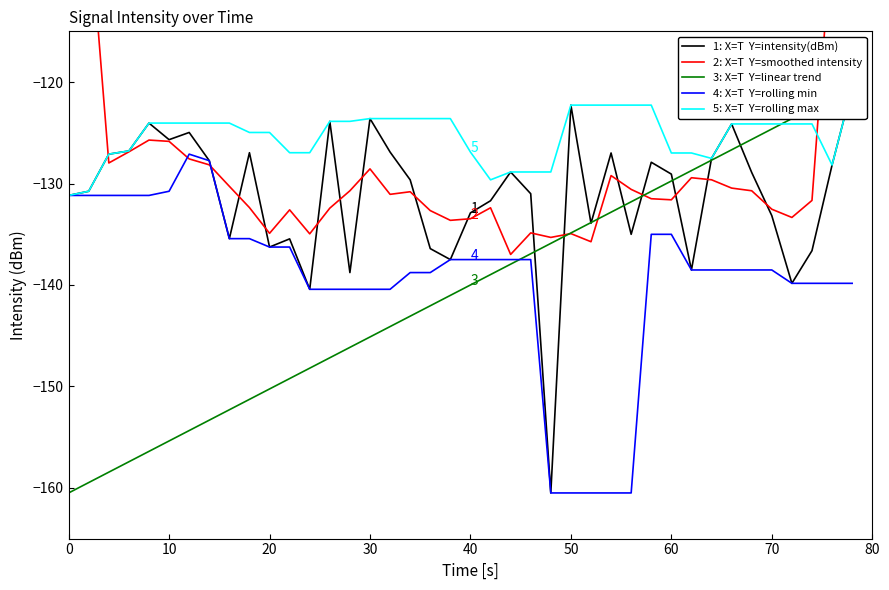

Reading left to right, what are all the values shown in this chart?

1: X=T  Y=intensity(dBm): -131.2	-130.8	-127.1	-126.8	-124.0	-125.7	-125.0	-127.7	-135.4	-127.0	-136.3	-135.5	-140.4	-123.9	-138.8	-123.6	-126.9	-129.6	-136.4	-137.5	-132.9	-131.7	-128.9	-131.0	-160.5	-122.3	-133.9	-127.0	-135.0	-127.9	-129.1	-138.5	-127.5	-124.1	-128.9	-133.2	-139.8	-136.6	-128.2	-120.5
2: X=T  Y=smoothed intensity: -77.8	-103.2	-128.0	-126.9	-125.7	-125.8	-127.6	-128.2	-130.3	-132.4	-134.9	-132.6	-135.0	-132.4	-130.7	-128.6	-131.1	-130.8	-132.7	-133.6	-133.5	-132.4	-137.0	-134.9	-135.3	-134.9	-135.7	-129.2	-130.6	-131.5	-131.6	-129.4	-129.6	-130.5	-130.7	-132.5	-133.3	-131.7	-105.0	-77.1
3: X=T  Y=linear trend: -160.5	-159.5	-158.5	-157.4	-156.4	-155.4	-154.4	-153.3	-152.3	-151.3	-150.3	-149.2	-148.2	-147.2	-146.2	-145.1	-144.1	-143.1	-142.1	-141.0	-140.0	-139.0	-138.0	-136.9	-135.9	-134.9	-133.9	-132.8	-131.8	-130.8	-129.8	-128.7	-127.7	-126.7	-125.7	-124.6	-123.6	-122.6	-121.6	-120.5
4: X=T  Y=rolling min: -131.2	-131.2	-131.2	-131.2	-131.2	-130.8	-127.1	-127.7	-135.4	-135.4	-136.3	-136.3	-140.4	-140.4	-140.4	-140.4	-140.4	-138.8	-138.8	-137.5	-137.5	-137.5	-137.5	-137.5	-160.5	-160.5	-160.5	-160.5	-160.5	-135.0	-135.0	-138.5	-138.5	-138.5	-138.5	-138.5	-139.8	-139.8	-139.8	-139.8
5: X=T  Y=rolling max: -131.2	-130.8	-127.1	-126.8	-124.0	-124.0	-124.0	-124.0	-124.0	-125.0	-125.0	-127.0	-127.0	-123.9	-123.9	-123.6	-123.6	-123.6	-123.6	-123.6	-126.9	-129.6	-128.9	-128.9	-128.9	-122.3	-122.3	-122.3	-122.3	-122.3	-127.0	-127.0	-127.5	-124.1	-124.1	-124.1	-124.1	-124.1	-128.2	-120.5